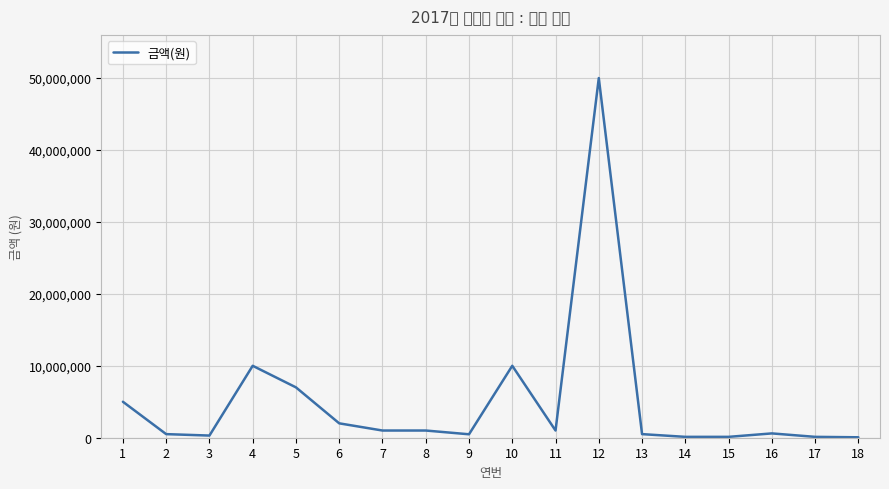

Approximately how many times larger is the value at 11 compared to 7?

1.0